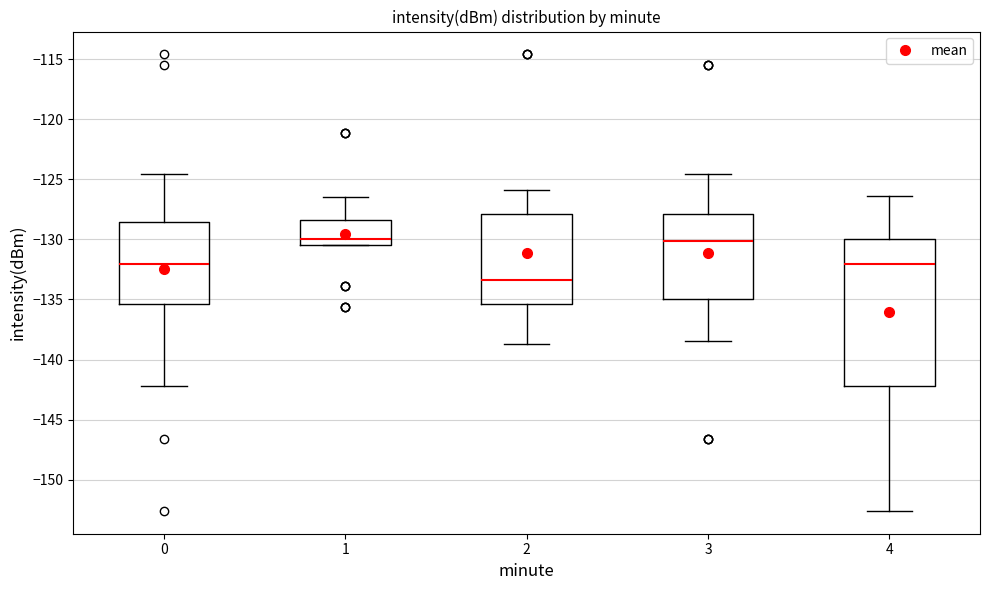

Reading left to right, read every box against the y-axis: the position of its median line, the range the box covers, and the ends of its whiskers. The values are not printed on the chart, so give them approximately, as read against the axis.

0: median -132.0, box -135.5 to -128.5, whiskers -142.0 to -124.5
1: median -130.0, box -130.5 to -128.5, whiskers -130.5 to -126.5
2: median -133.5, box -135.5 to -128.0, whiskers -138.5 to -126.0
3: median -130.0, box -135.0 to -128.0, whiskers -138.5 to -124.5
4: median -132.0, box -142.0 to -130.0, whiskers -152.5 to -126.5